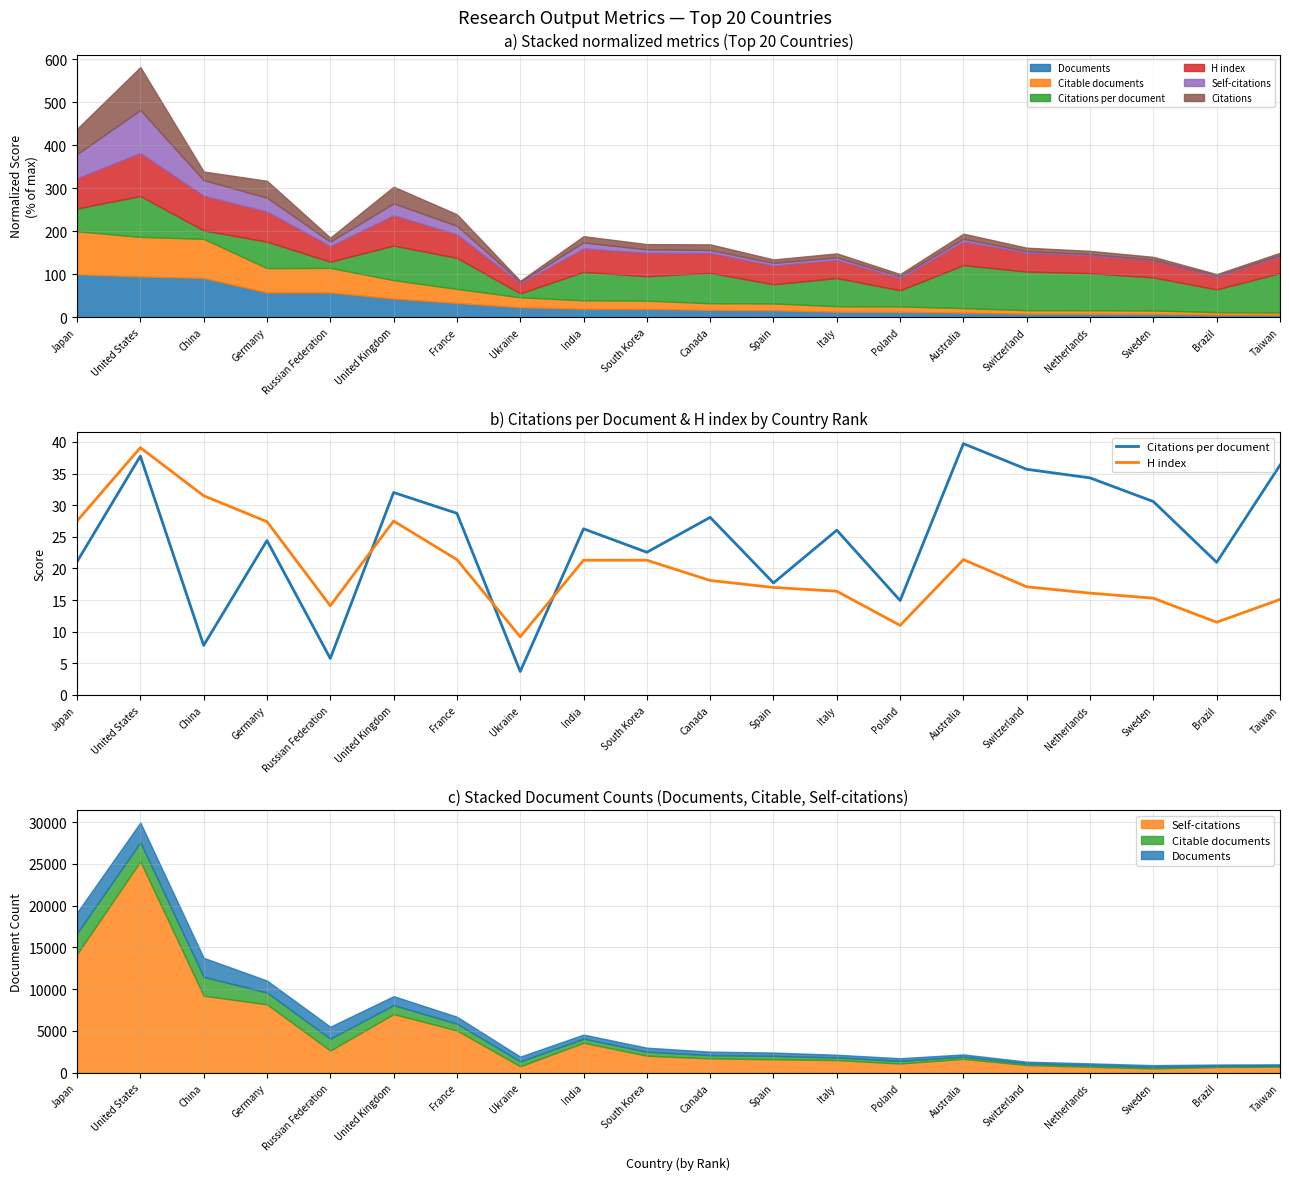

Rank the series at Italy from highest to lowest value.

Citations per document, H index